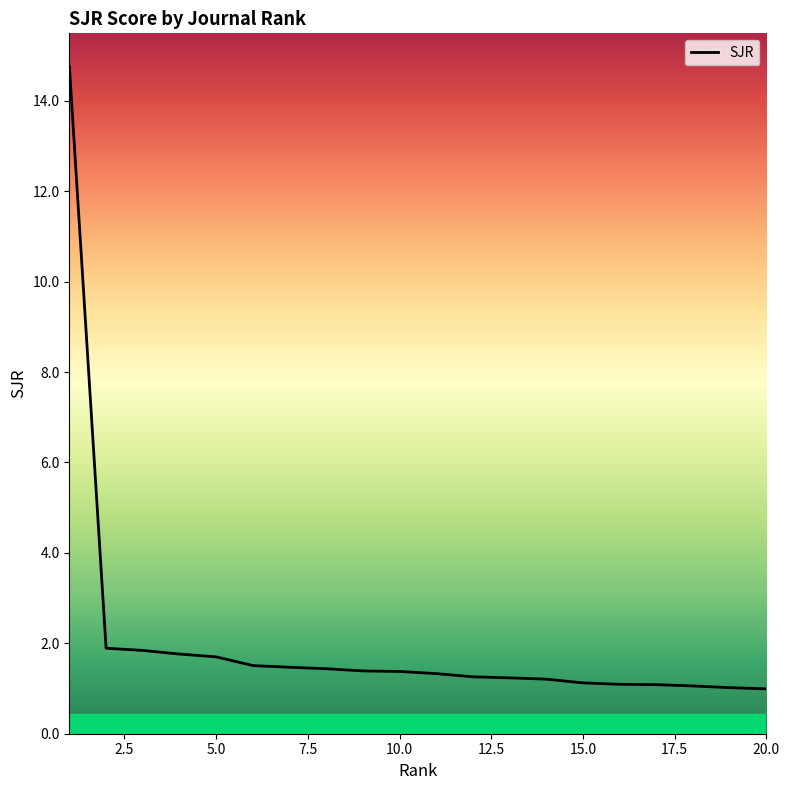

What is the difference between the maximum and minimum values?

13.8